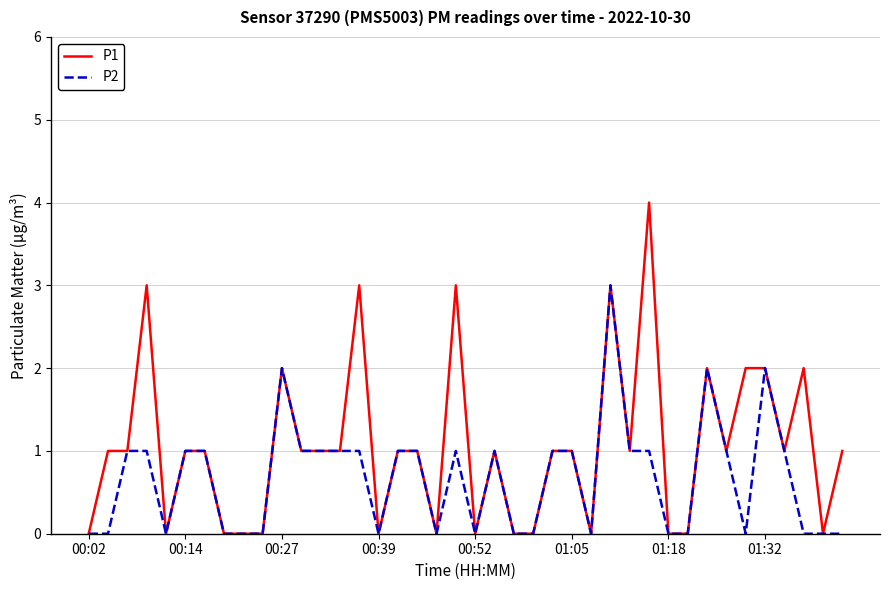

What are all the series names shown in the legend?

P1, P2